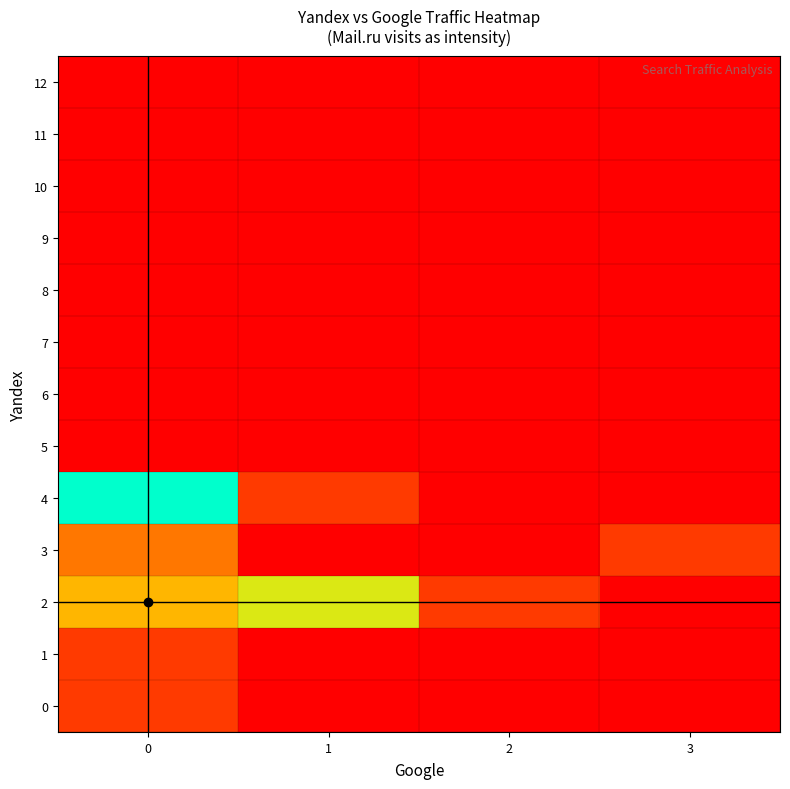

Which has a higher value, 1 or 2?

1